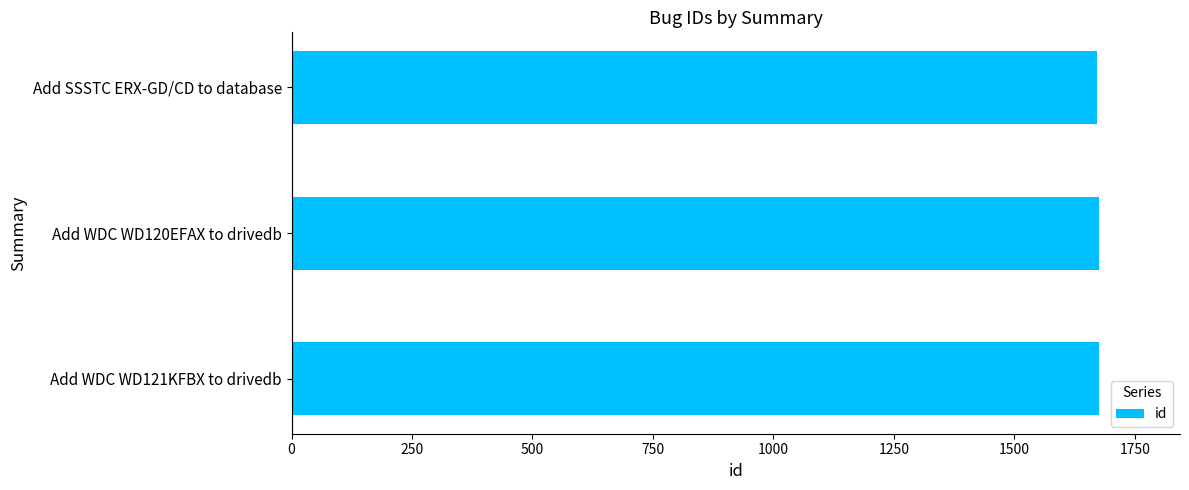

How many values are between 1672 and 1676?

3